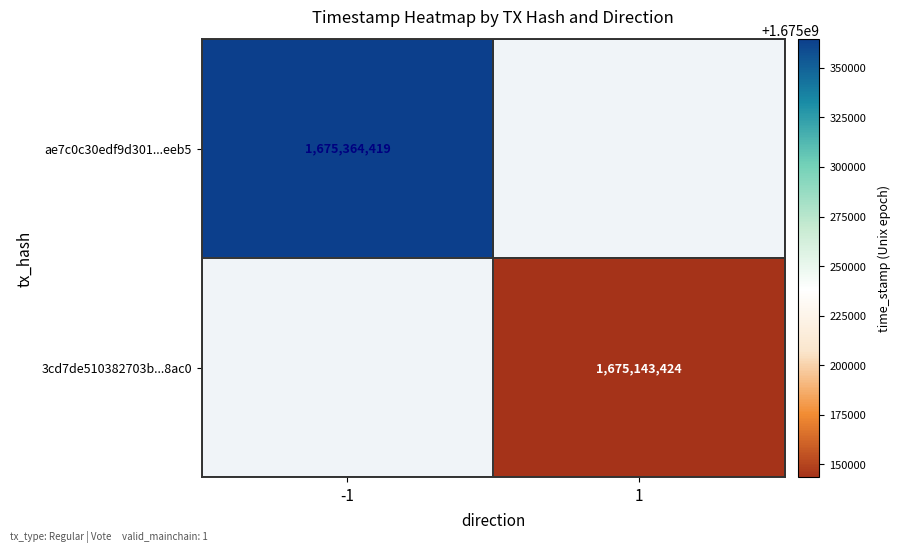

Is it true that ae7c0c30edf9d301...eeb5 equals 2627885387 at -1?

False